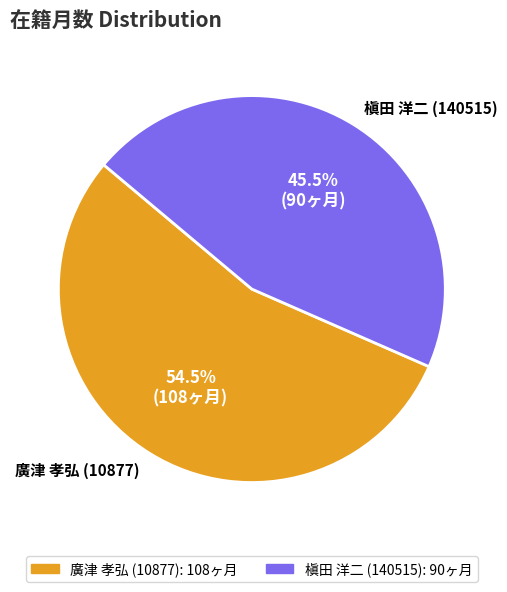

Which has a higher value, 廣津 孝弘 (10877) or 槇田 洋二 (140515)?

廣津 孝弘 (10877)